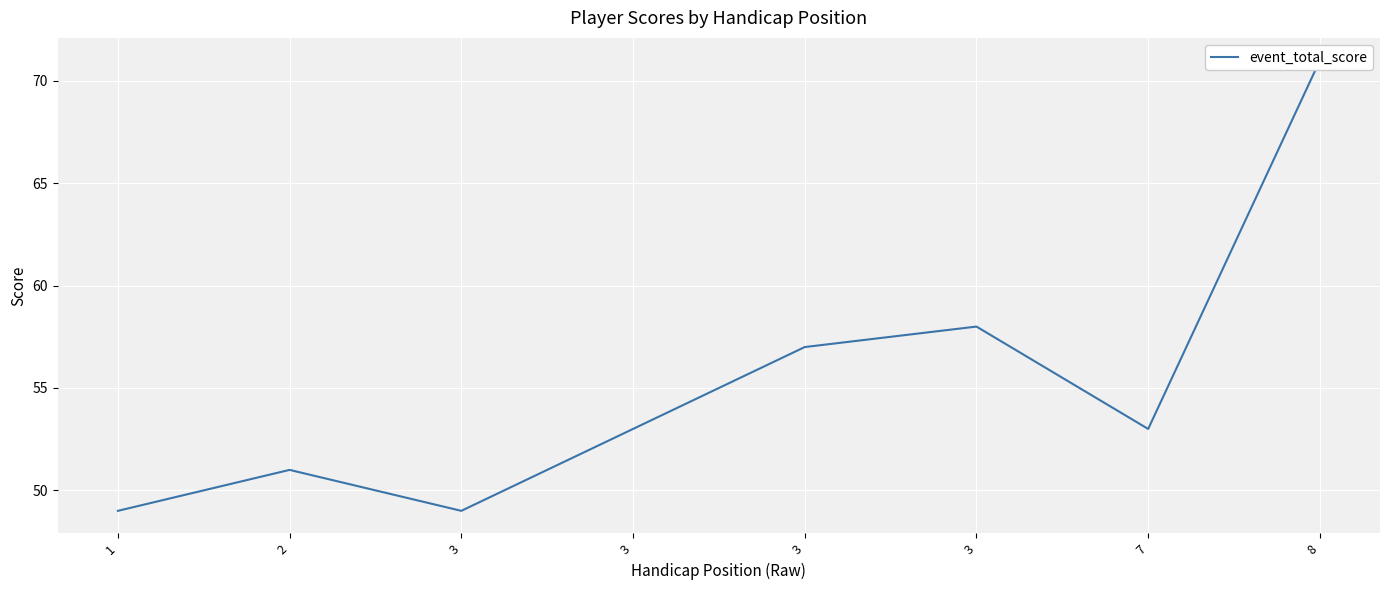

List the labels in order of value, smallest first.

1, 3, 2, 3, 7, 3, 3, 8